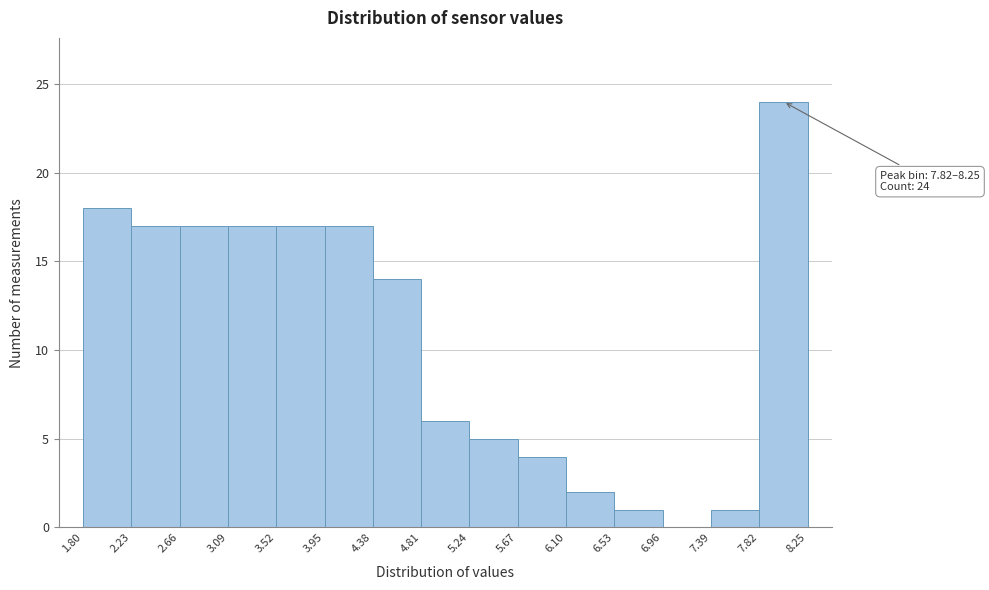

Over which range of the x-axis is the bar tallest?

7.82 to 8.25